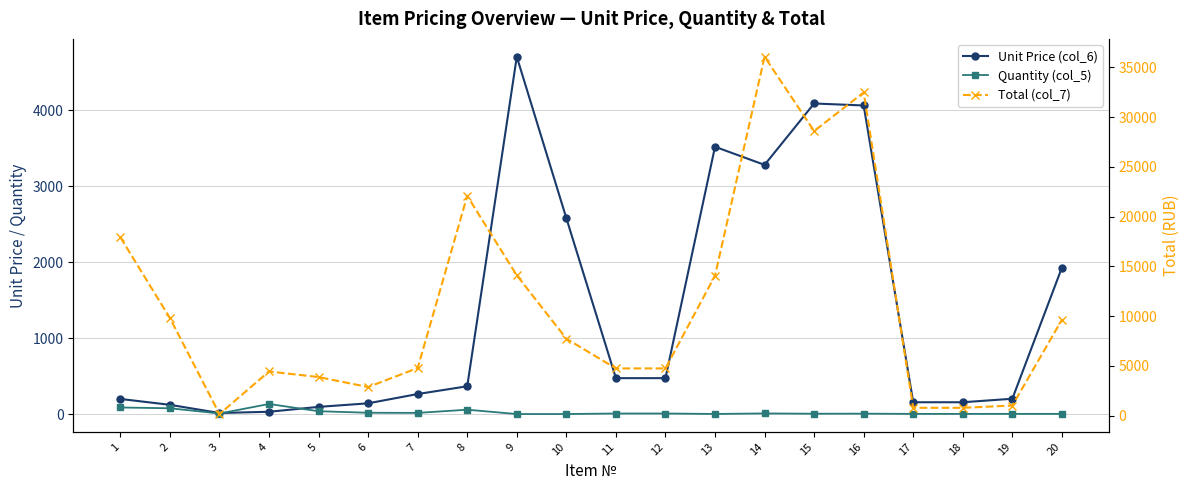

What is the difference between the Unit Price (col_6) values at 2 and 14?

3154.8